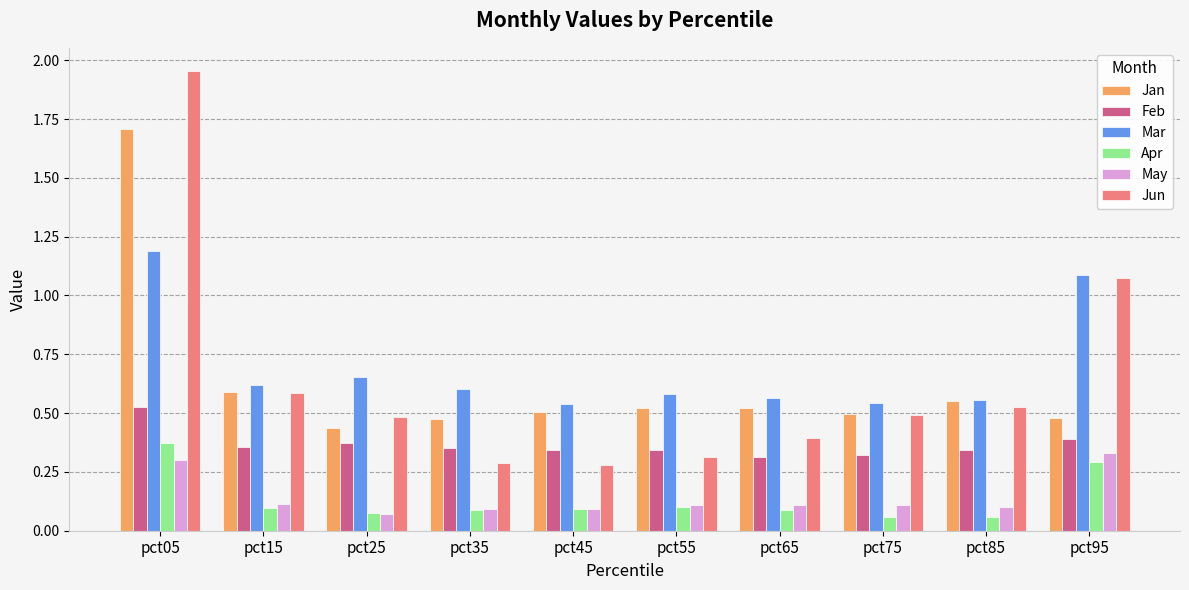

Count the number of categories in the chart.

10